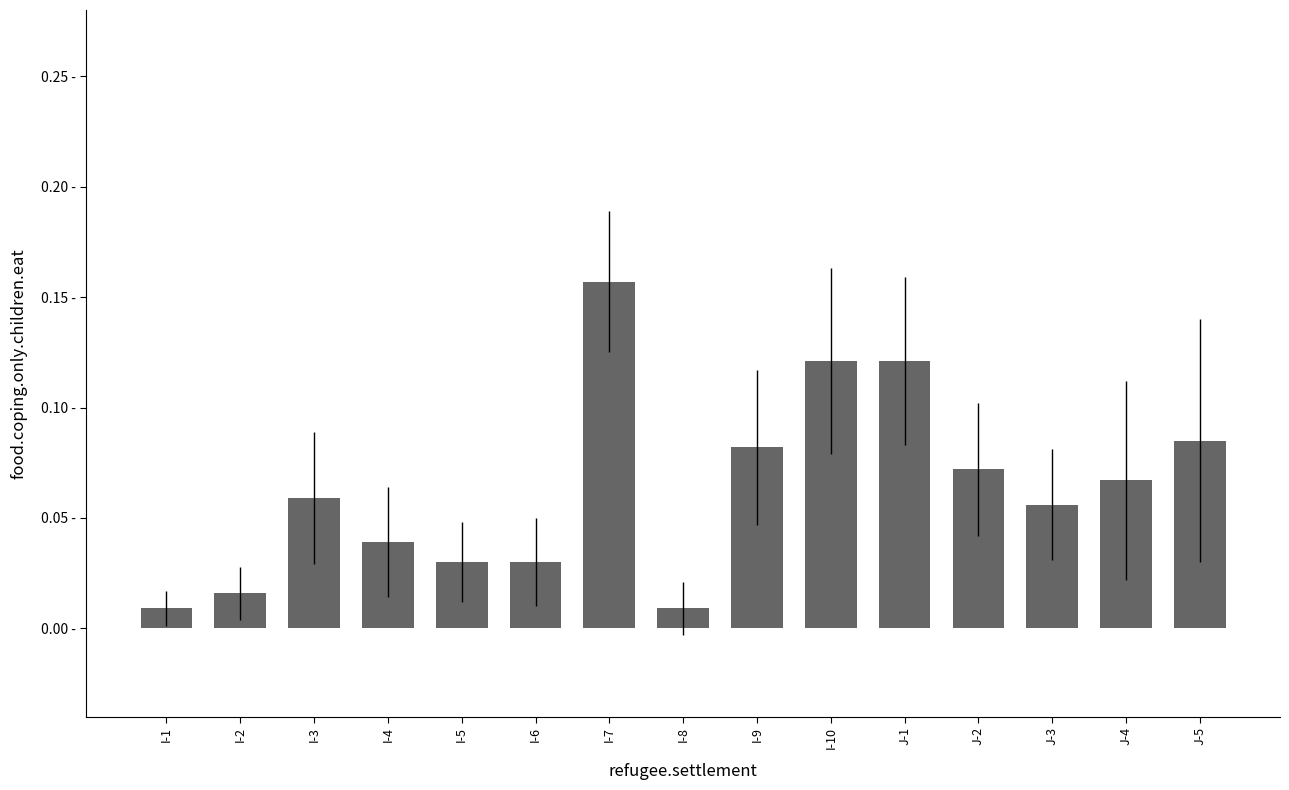

What is the label of the 15th bar from the right?

I-1